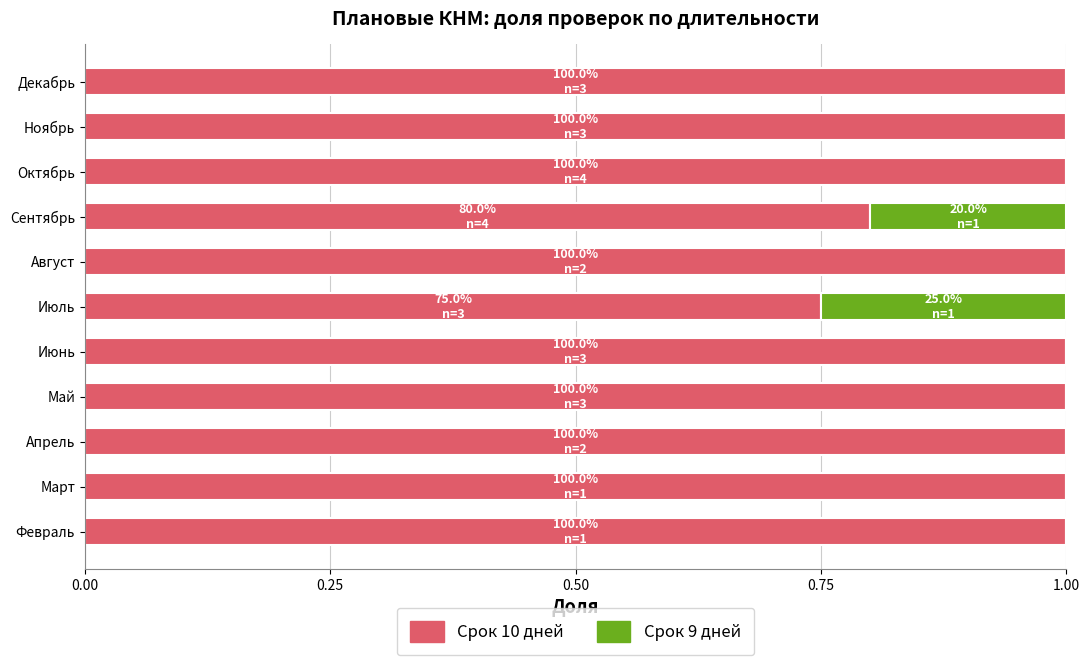

What is the sum of all Срок 10 дней values?

10.6